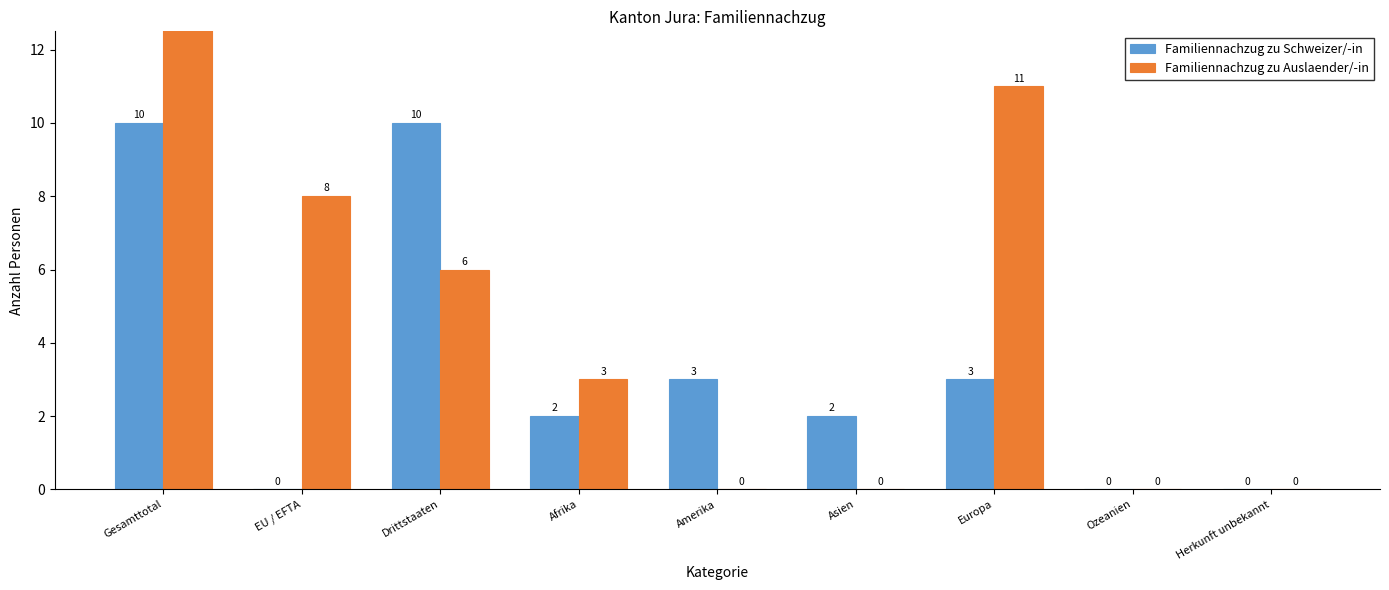

What is the average value of the Familiennachzug zu Auslaender/-in series?

5